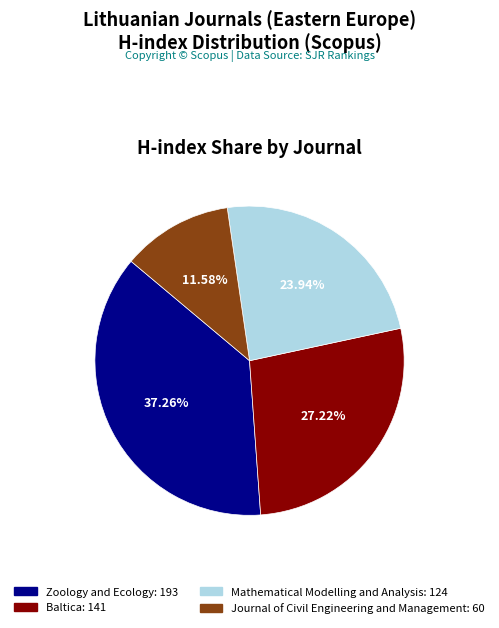

Count the number of slices in the pie.

4